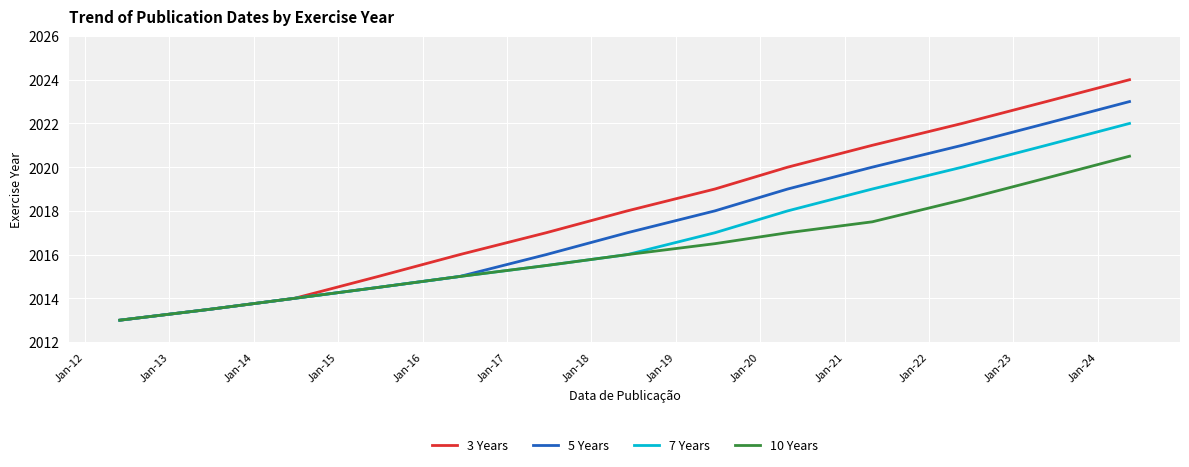

Does the chart display data point markers on the line(s)?

No